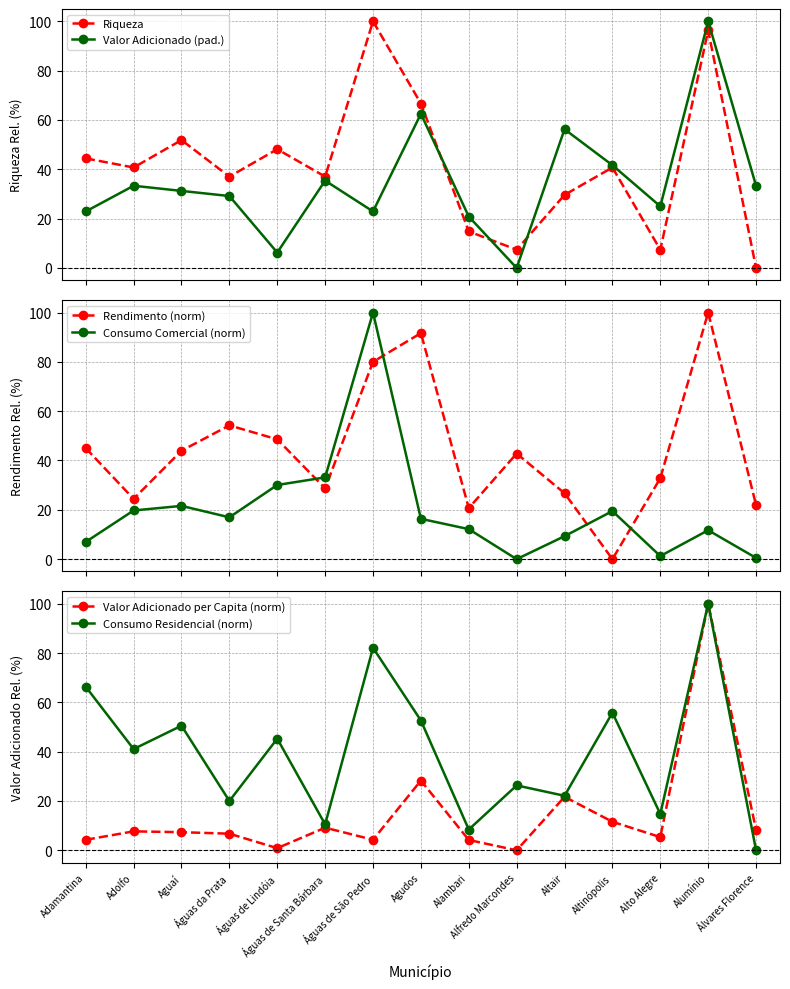

Where is the first local minimum for Valor Adicionado (pad.)?

Águas de Lindóia